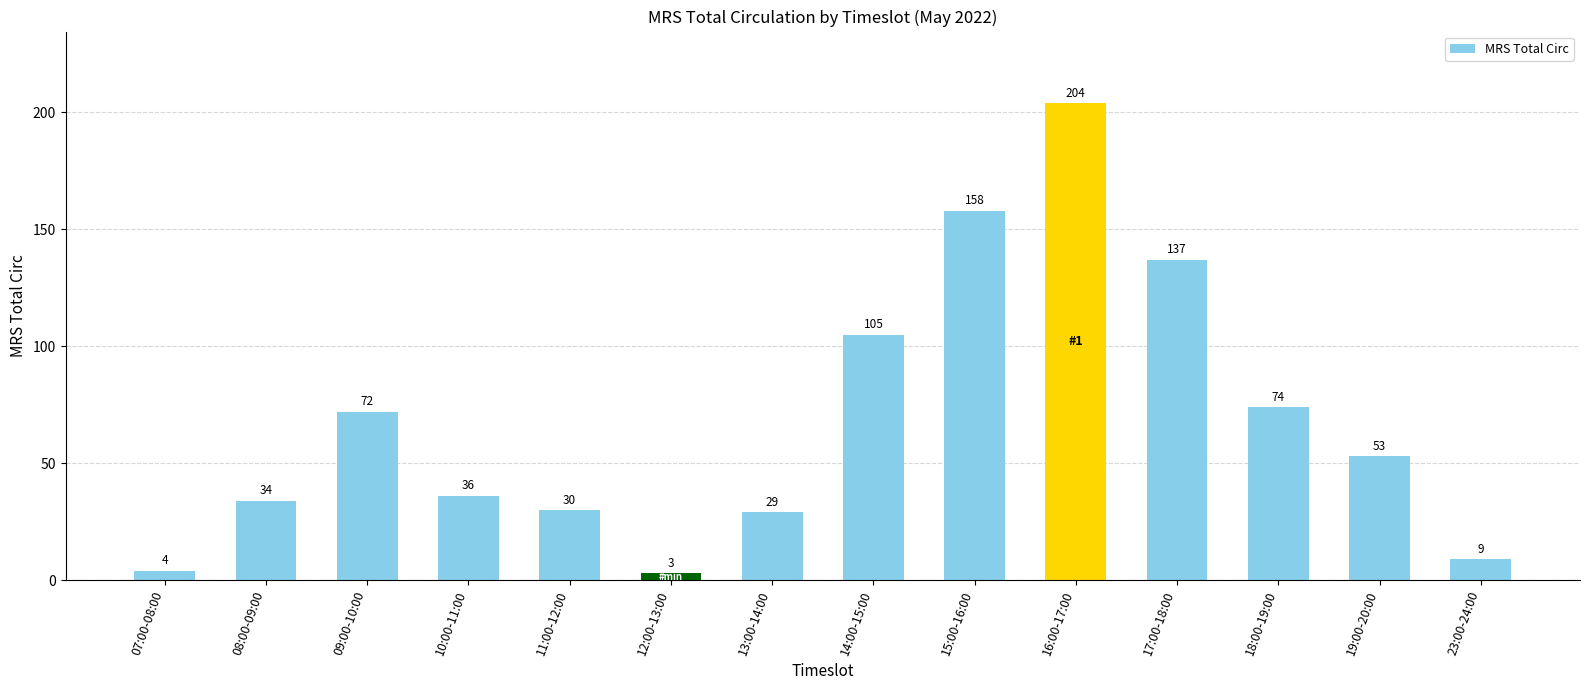

List the labels in order of value, smallest first.

12:00-13:00, 07:00-08:00, 23:00-24:00, 13:00-14:00, 11:00-12:00, 08:00-09:00, 10:00-11:00, 19:00-20:00, 09:00-10:00, 18:00-19:00, 14:00-15:00, 17:00-18:00, 15:00-16:00, 16:00-17:00